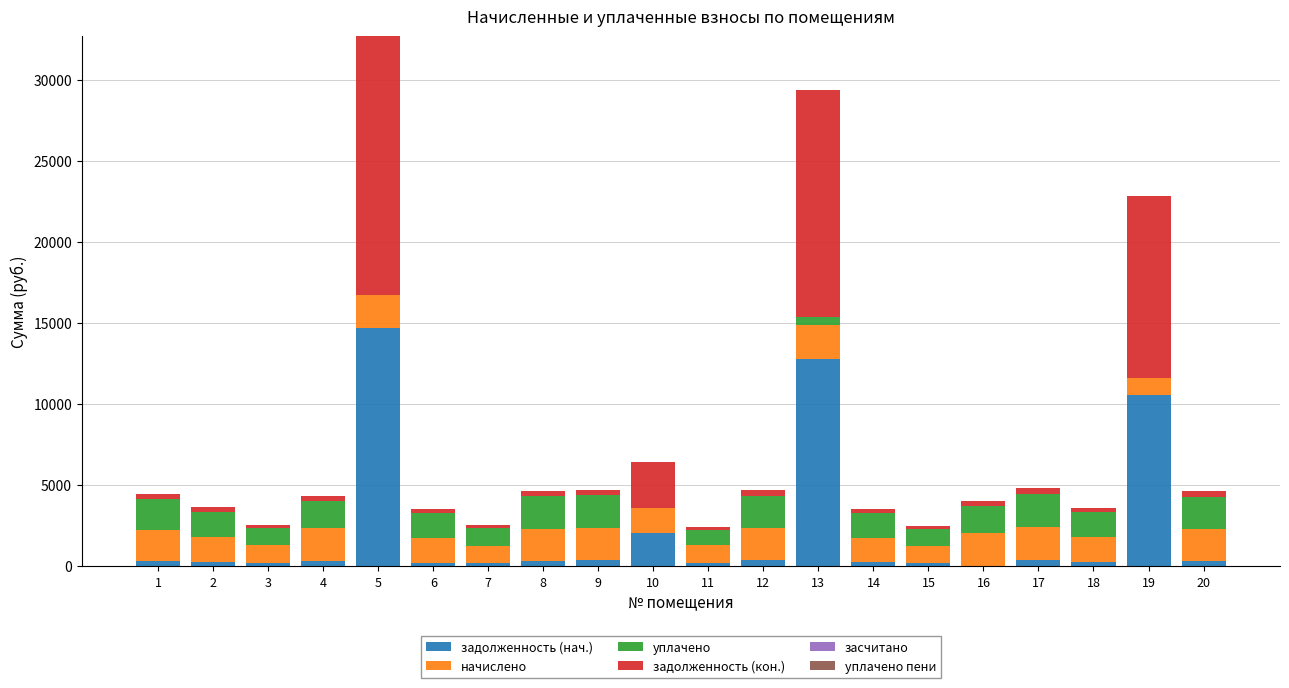

What is the highest value of the задолженность (нач.) series?

14671.2